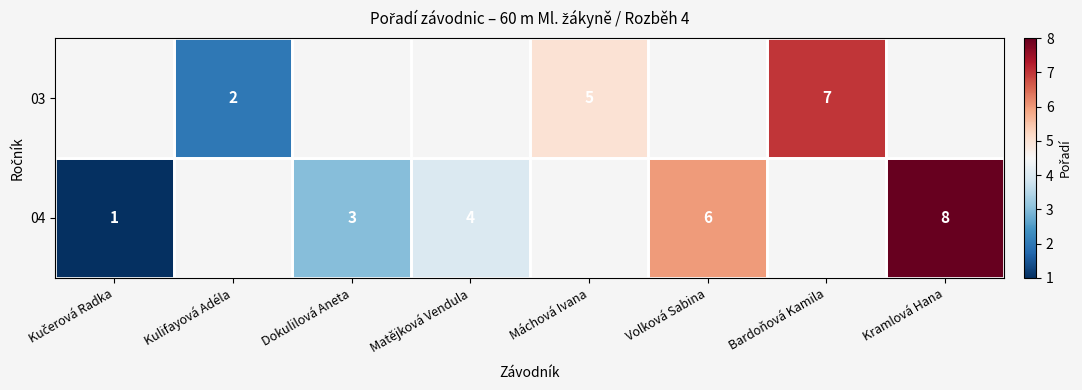

Is it true that 04 equals 9 at Volková Sabina?

False